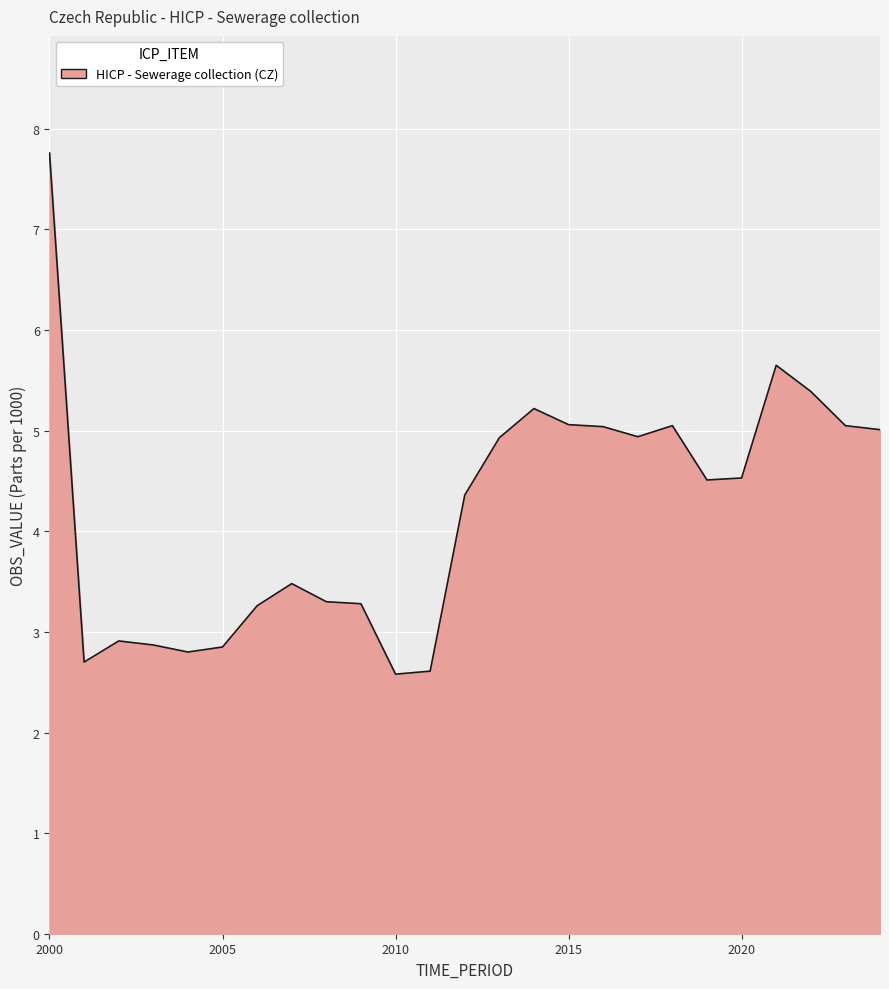

What is the minimum value shown in the chart?

2.6